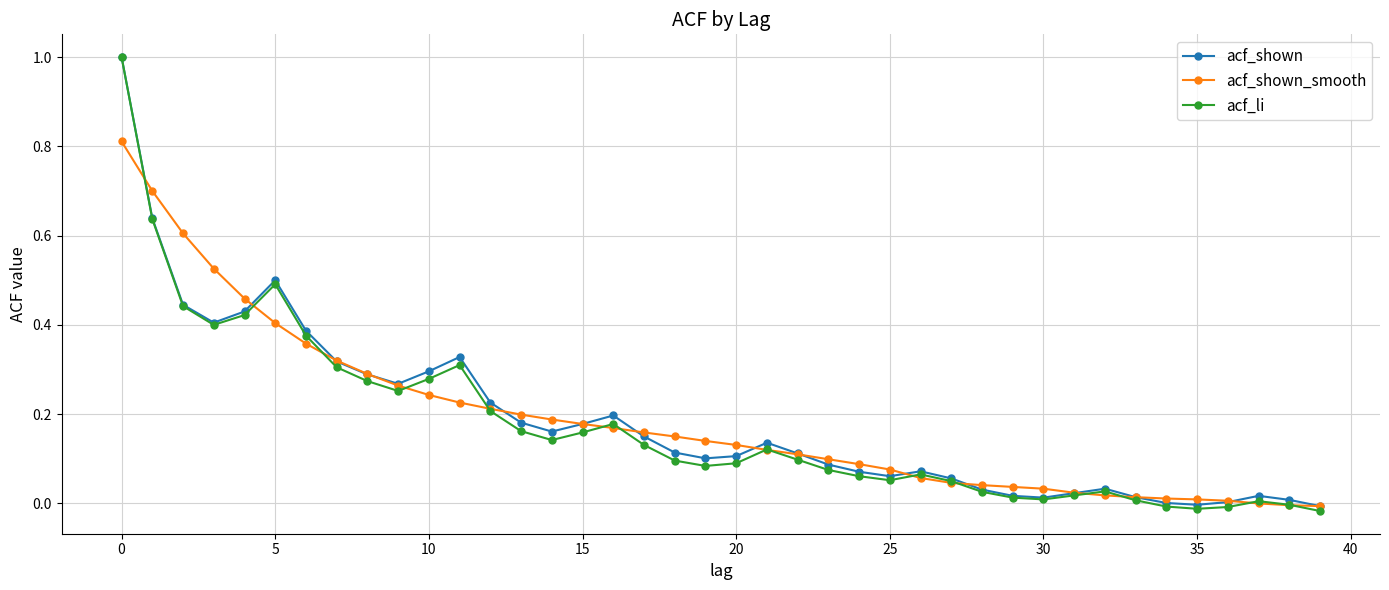

Which series has the largest range (max minus min)?

acf_li